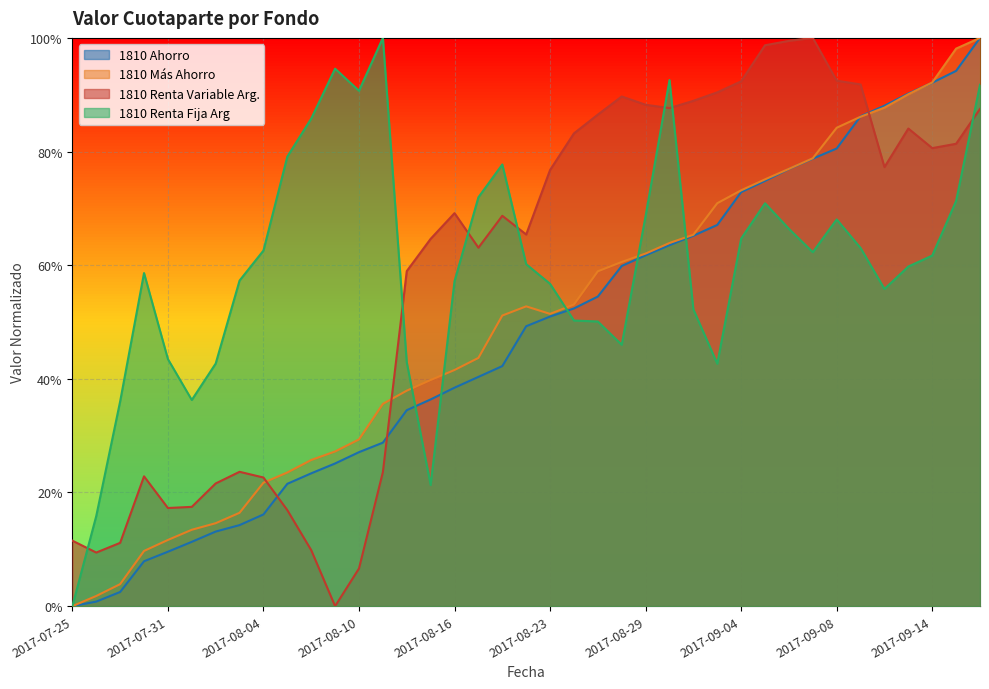

Which category has the highest value in the 1810 Más Ahorro series?

2017-09-18